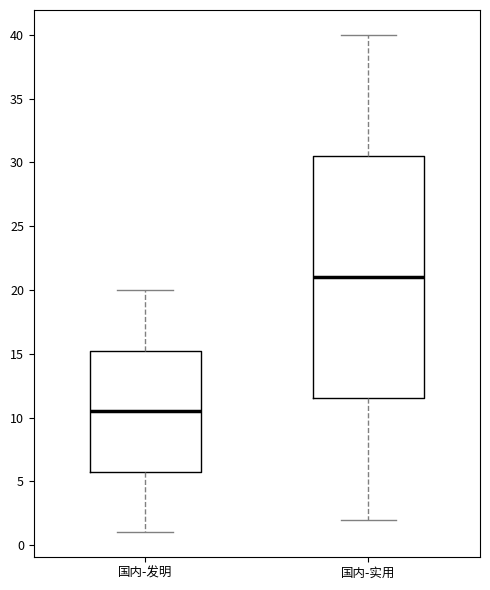

Reading left to right, transcribe this box plot: for each box, give where its median line is, the range the box spans, and where its two whiskers end, as read against the y-axis. The values are not printed on the chart, so give them approximately, as read against the axis.

国内-发明: median 10.5, box 6.0 to 15.5, whiskers 1.0 to 20.0
国内-实用: median 21.0, box 11.5 to 30.5, whiskers 2.0 to 40.0